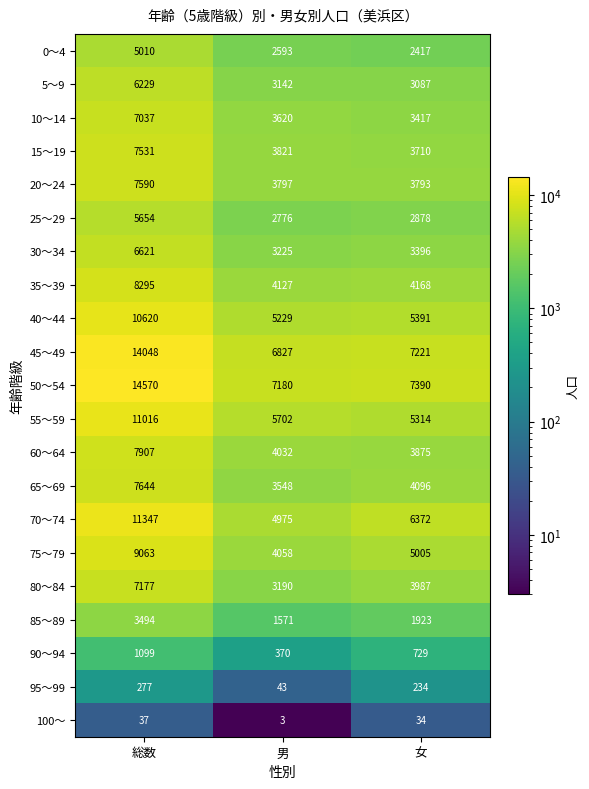

Which label corresponds to the largest value in the chart?

総数